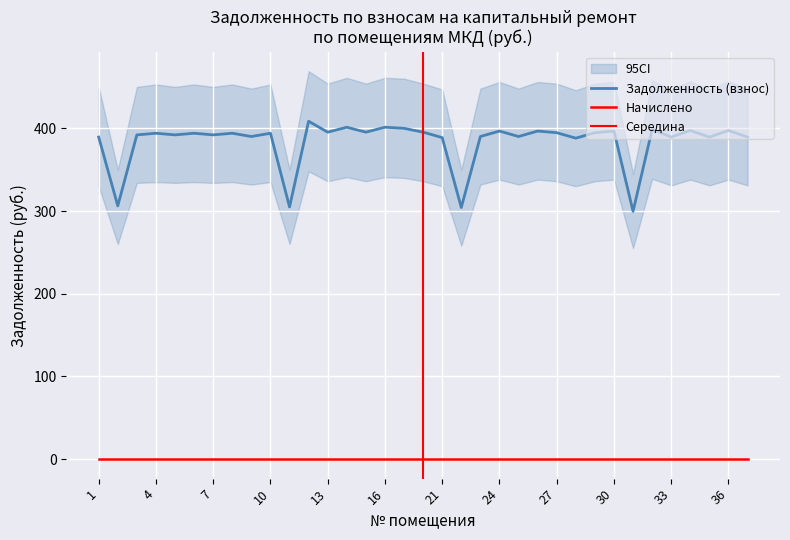

How many lines are shown in the chart?

3